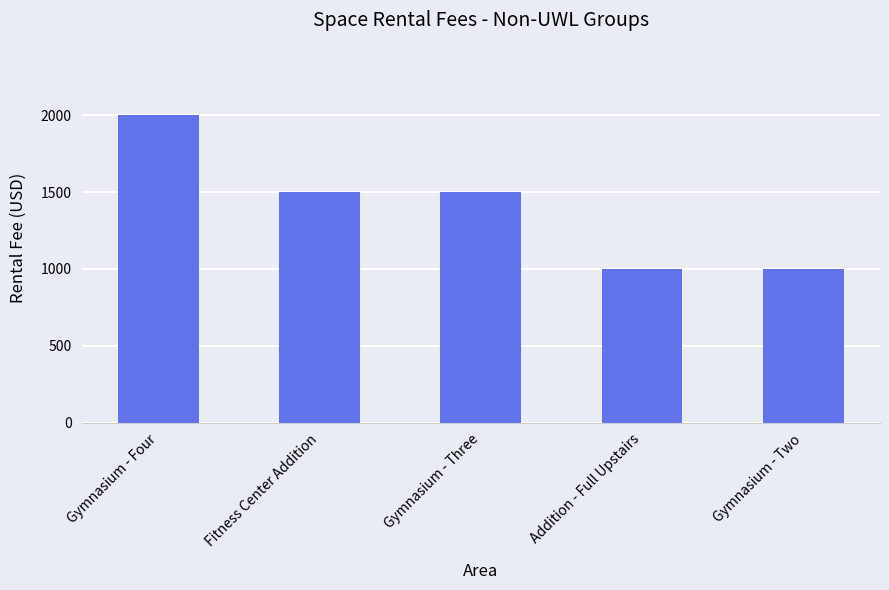

Does the chart contain any negative values?

No